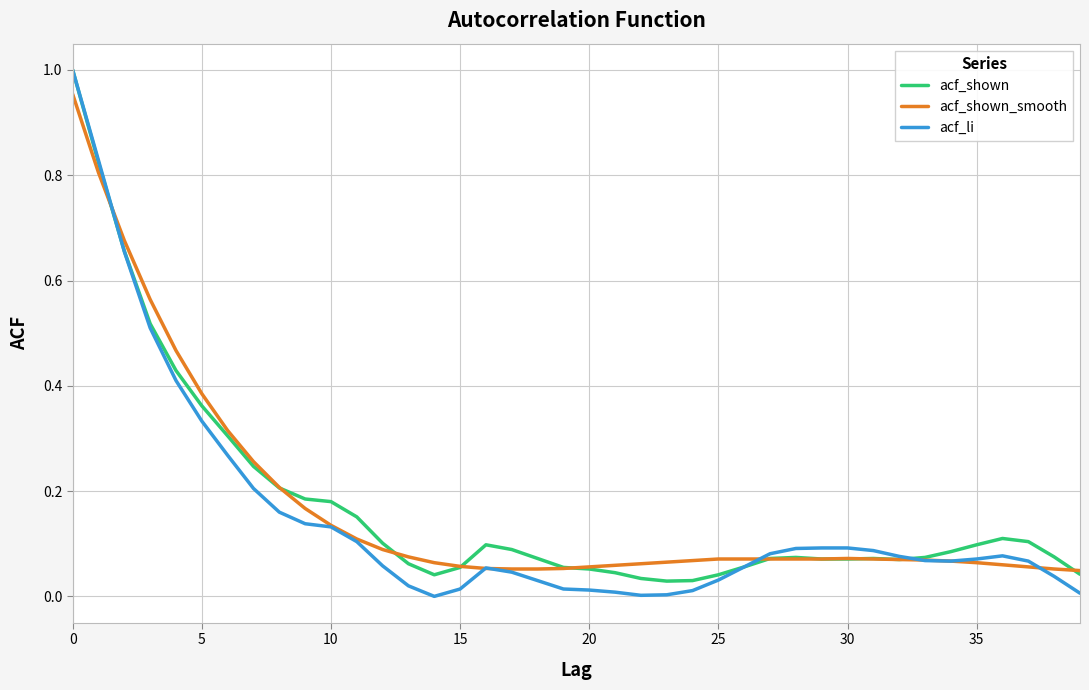

Does the chart display data point markers on the line(s)?

No